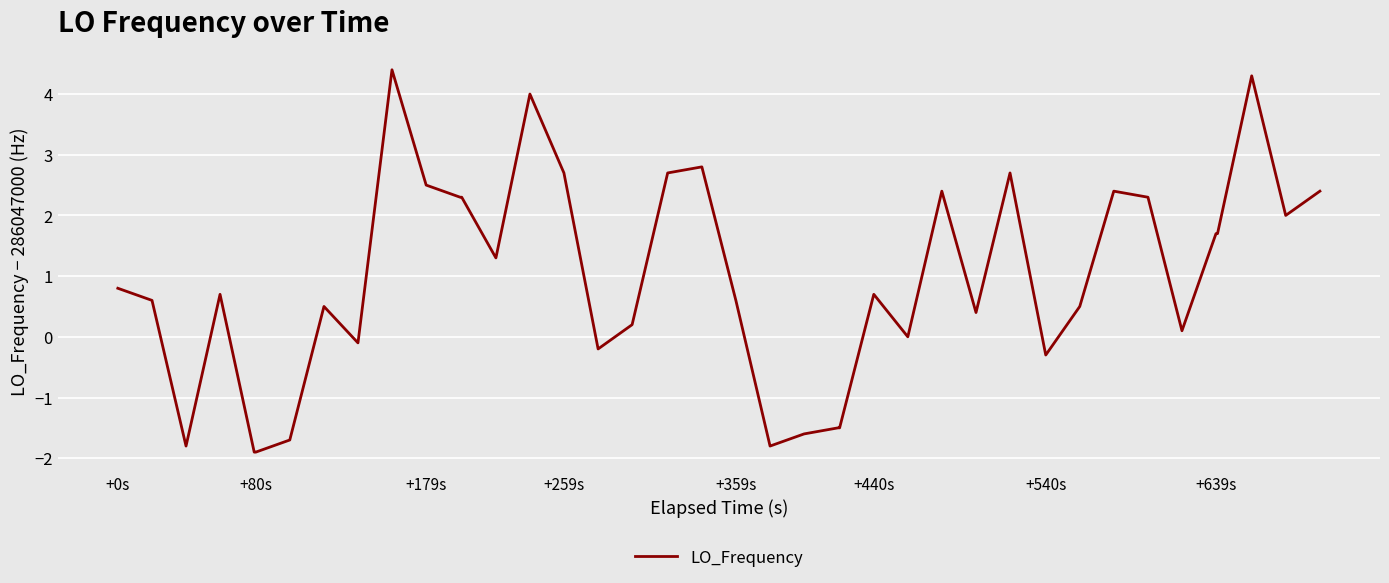

What is the minimum value shown in the chart?

-1.9